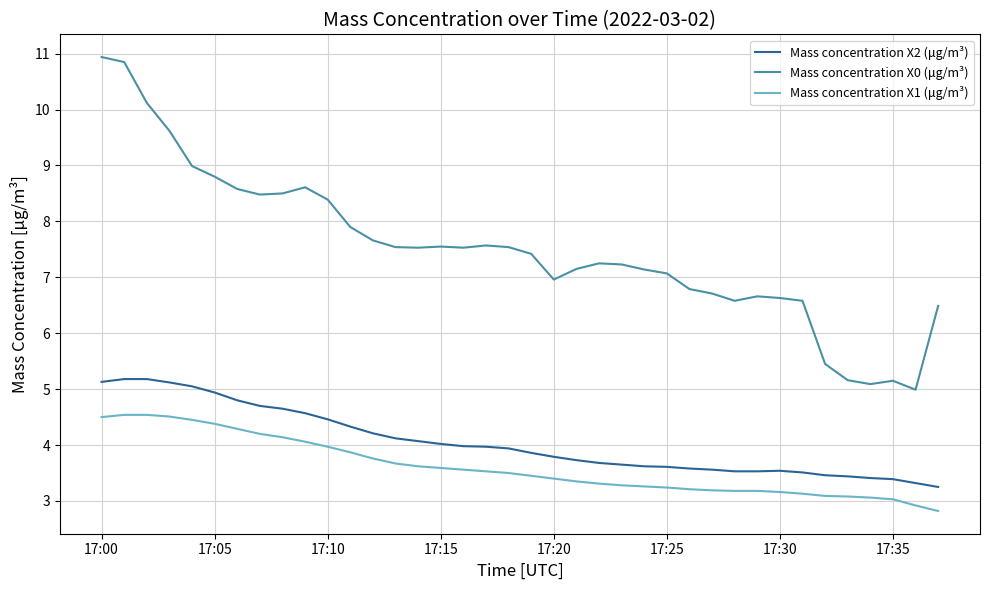

List the series in order of their peak value, highest first.

Mass concentration X0 (μg/m³), Mass concentration X2 (μg/m³), Mass concentration X1 (μg/m³)